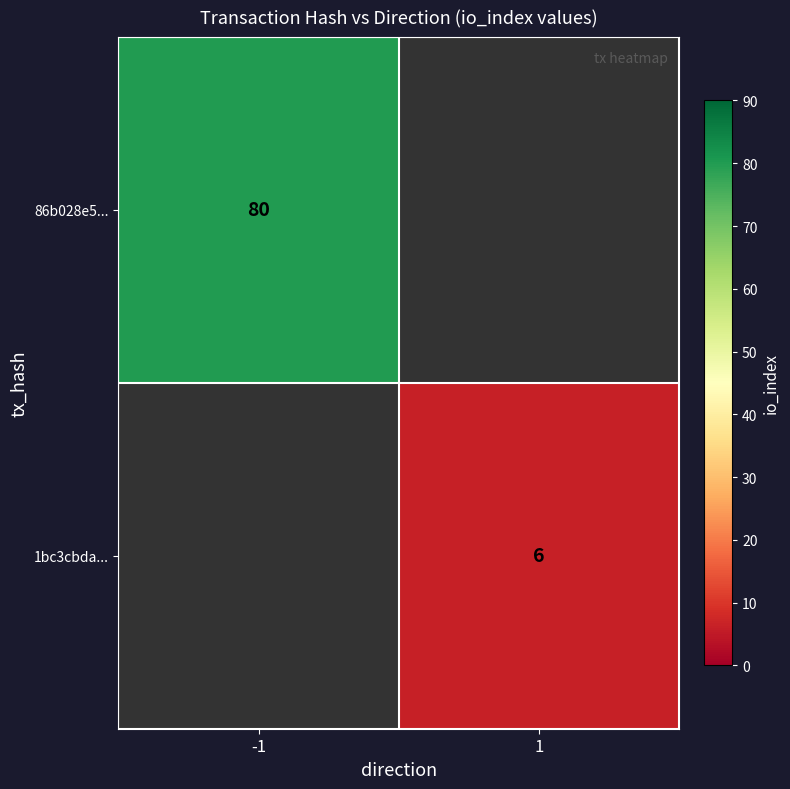

The value of 86b028e5... at -1 is 141.9. True or false?

False